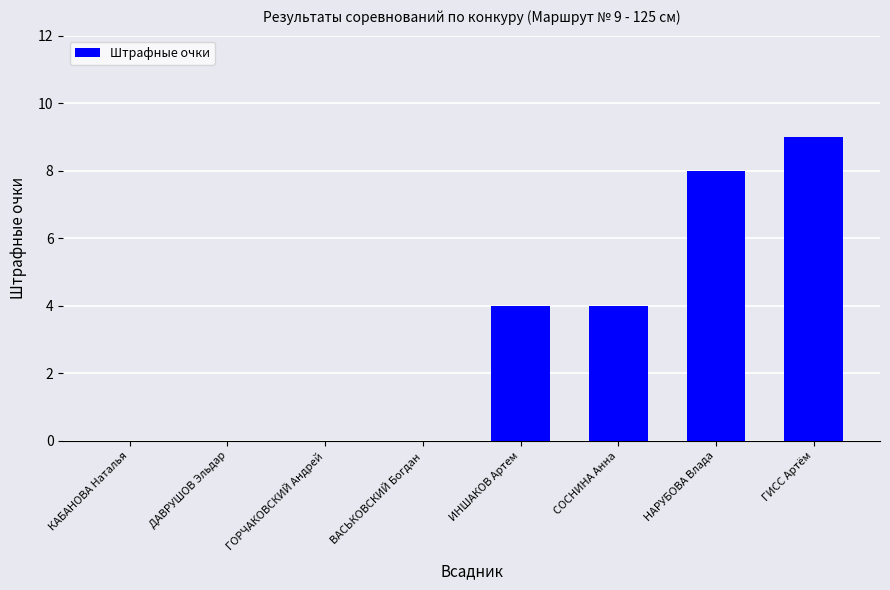

What is the greatest value displayed?

9